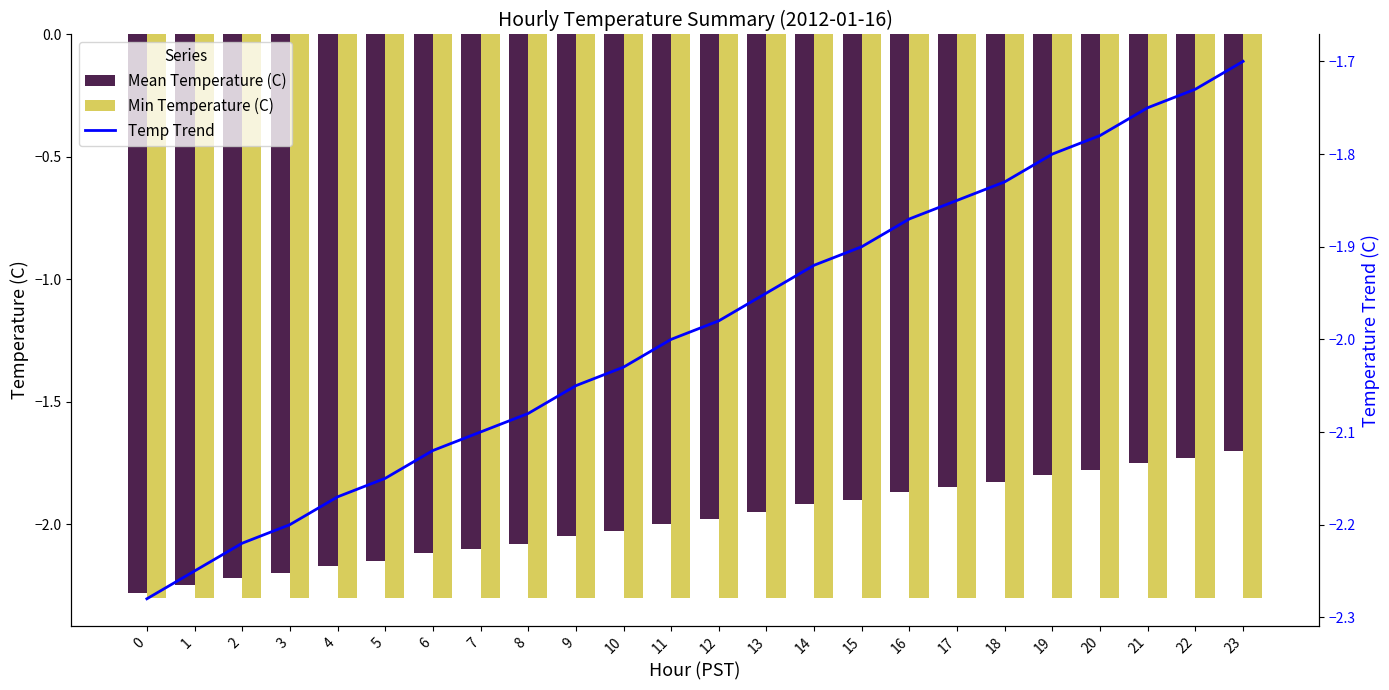

What is the spread (max minus min) of values at 8?

0.2